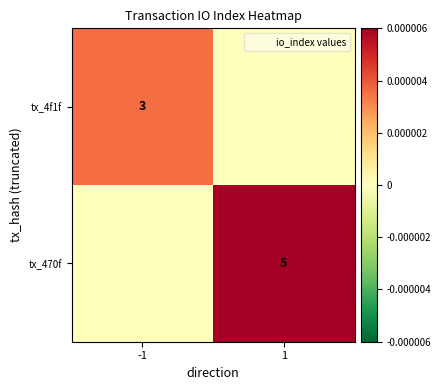

True or false: tx_470f has a value of 7 at 1.

False